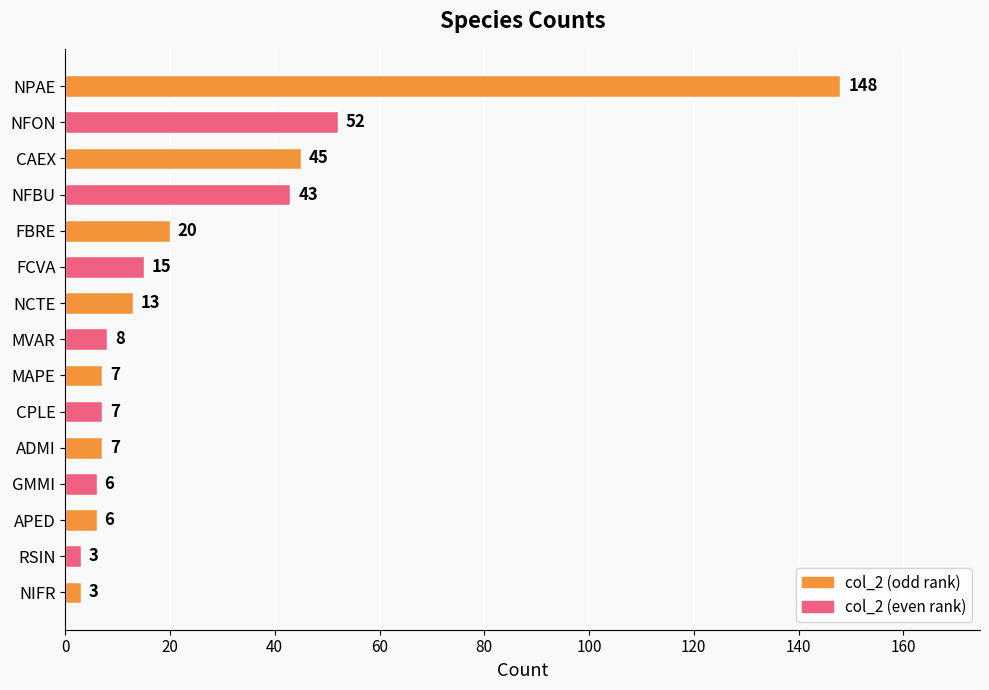

How many bars are there in total?

15